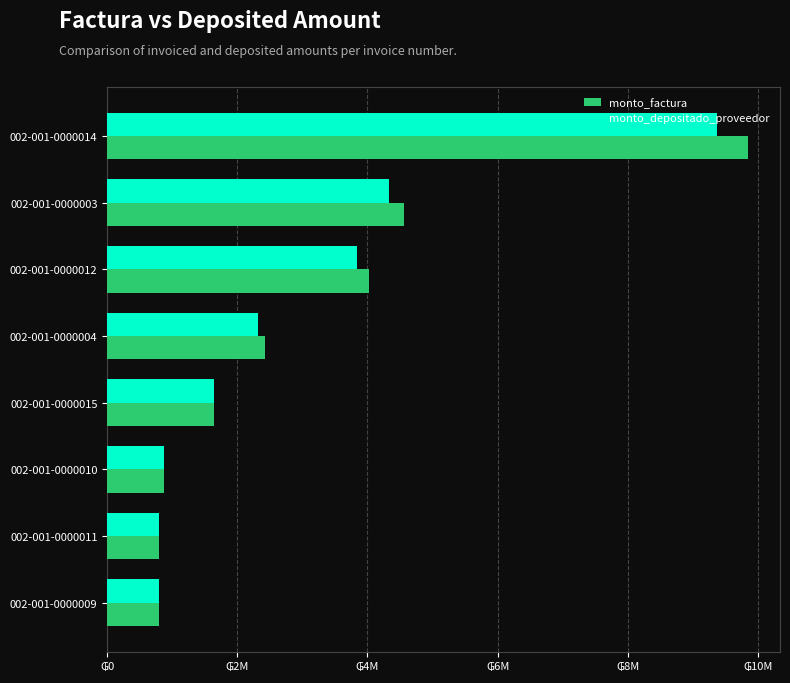

Rank the series by their maximum value, from lowest to highest.

monto_depositado_proveedor, monto_factura